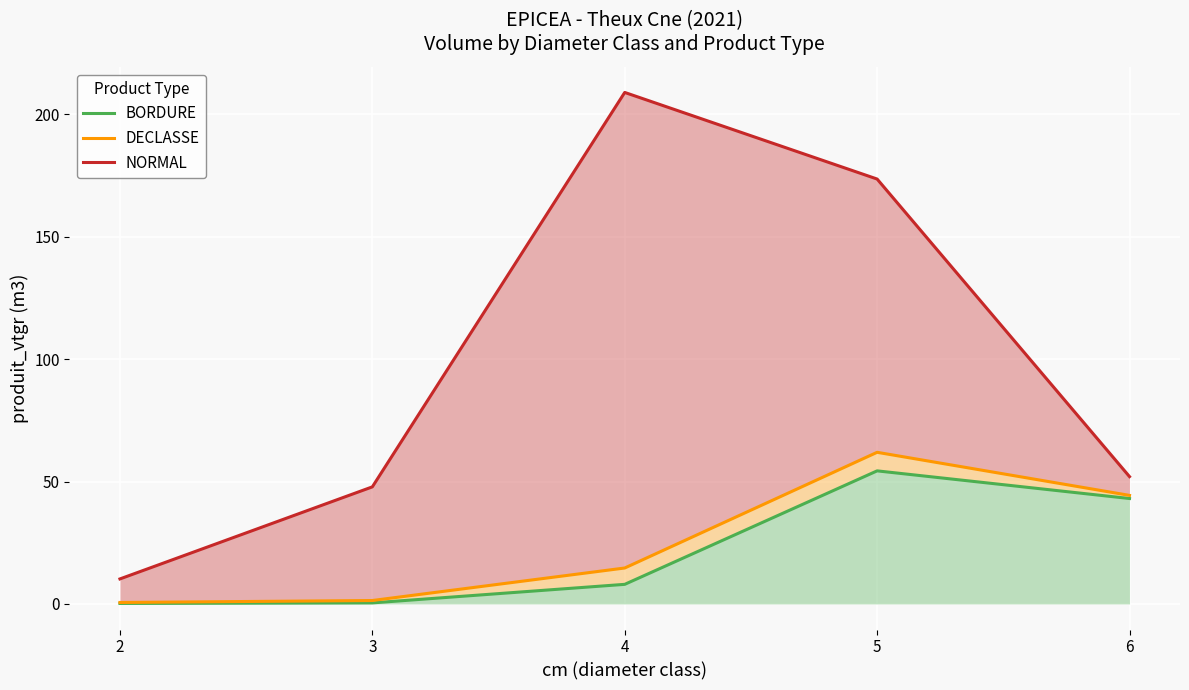

How many lines are shown in the chart?

3